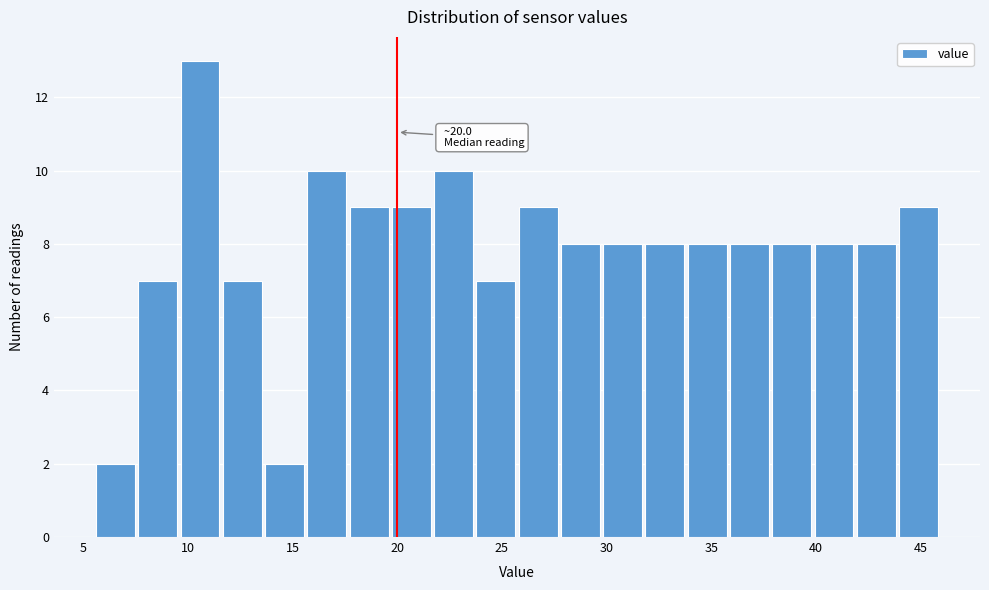

Which range on the x-axis has the tallest bar?

9.5 to 11.5